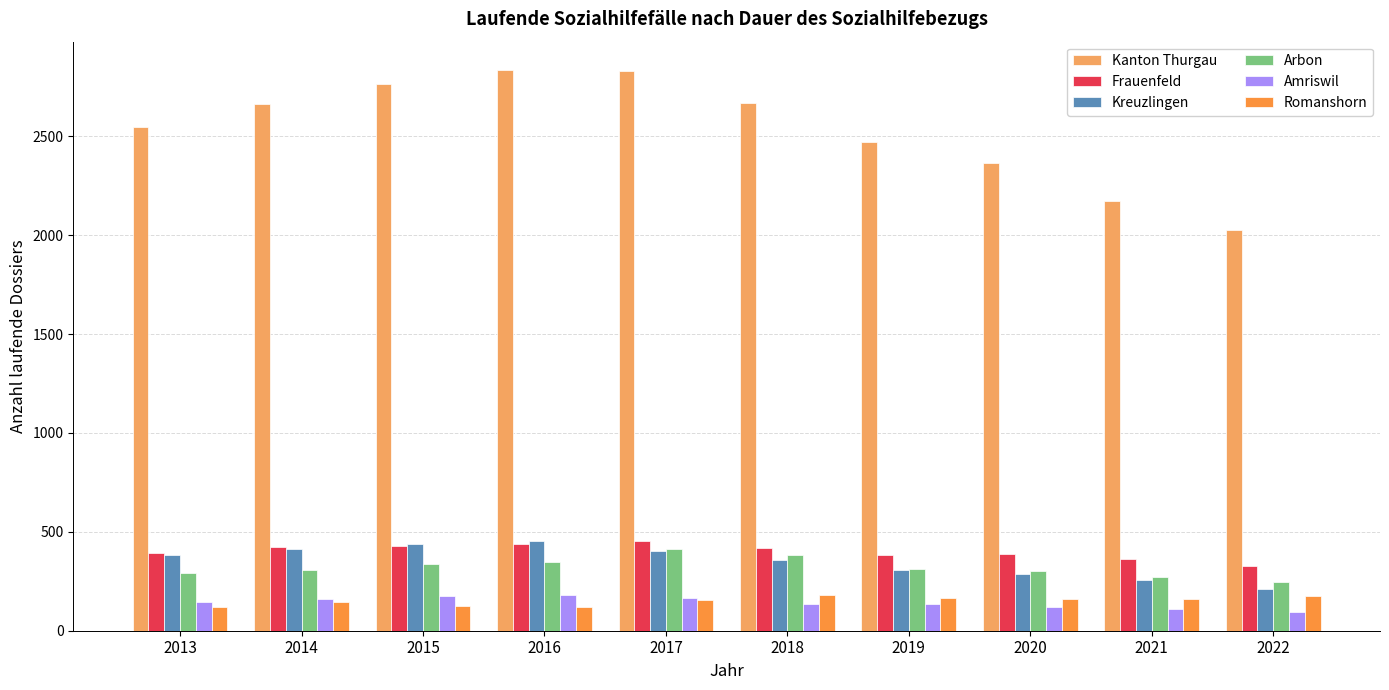

How many values in the Frauenfeld series are below 418?

5